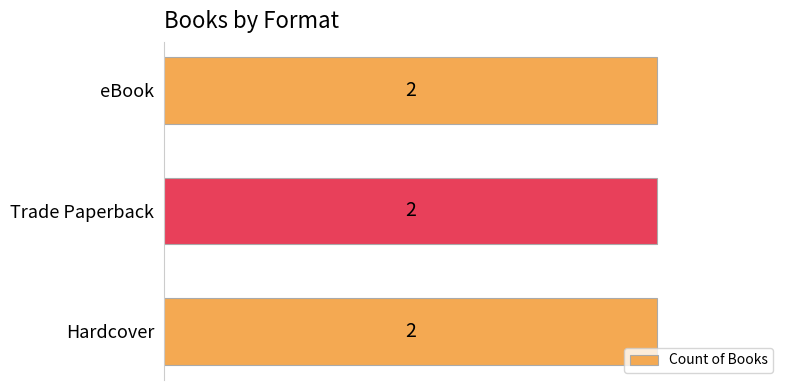

Are the bars horizontal?

Yes